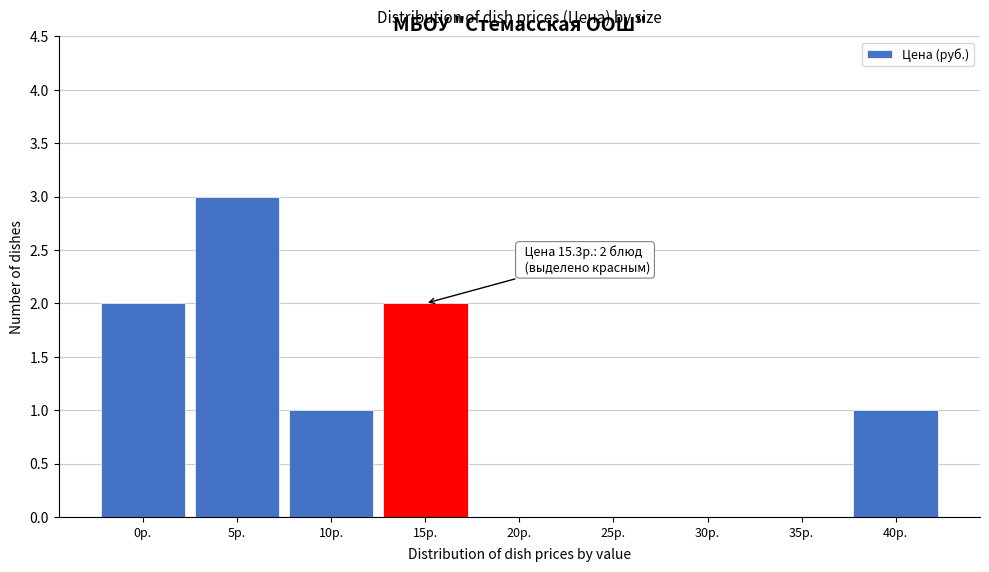

Reading left to right, what are all the values shown in this chart?

0р.=2	5р.=3	10р.=1	15р.=2	20р.=0	25р.=0	30р.=0	35р.=0	40р.=1